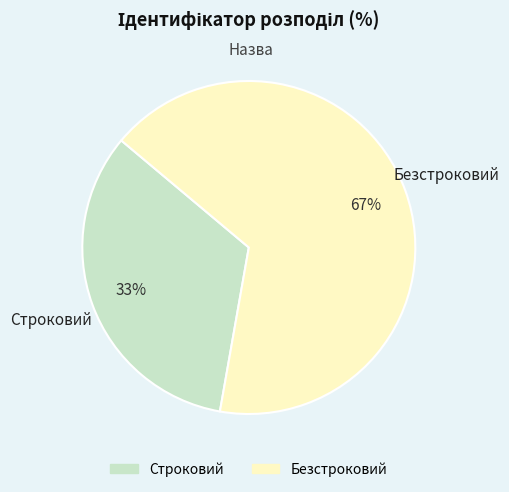

Rank the categories by value from highest to lowest.

Безстроковий, Строковий